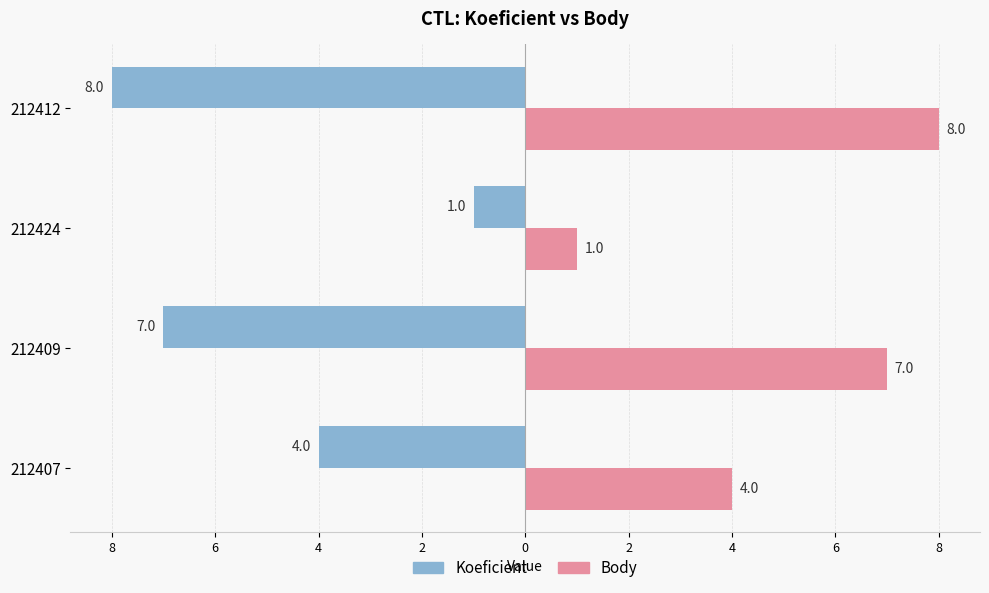

Reading left to right, list all the values displayed in this chart.

Koeficient: -4	-7	-1	-8
Body: 4	7	1	8